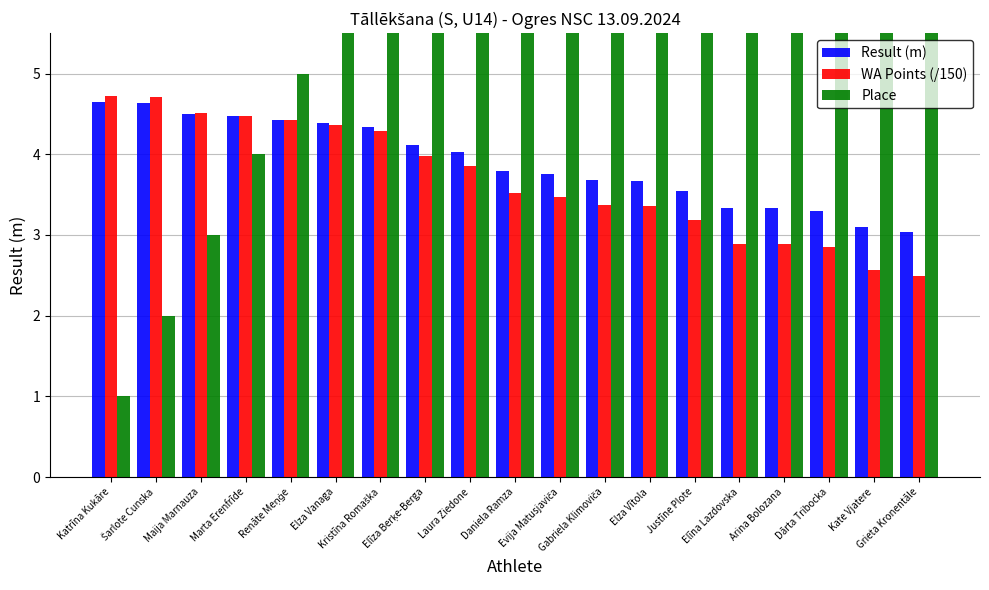

Which has a higher value, Marta Erenfrīde or Gabriela Klimoviča?

Marta Erenfrīde